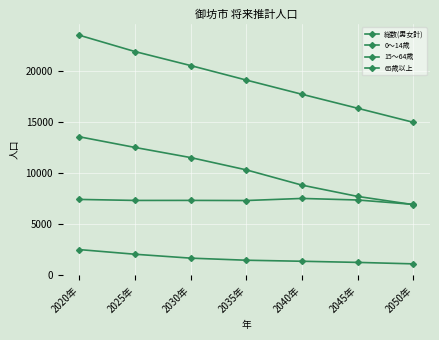

Where is 65歳以上 nearest to the value 7228?

2035年